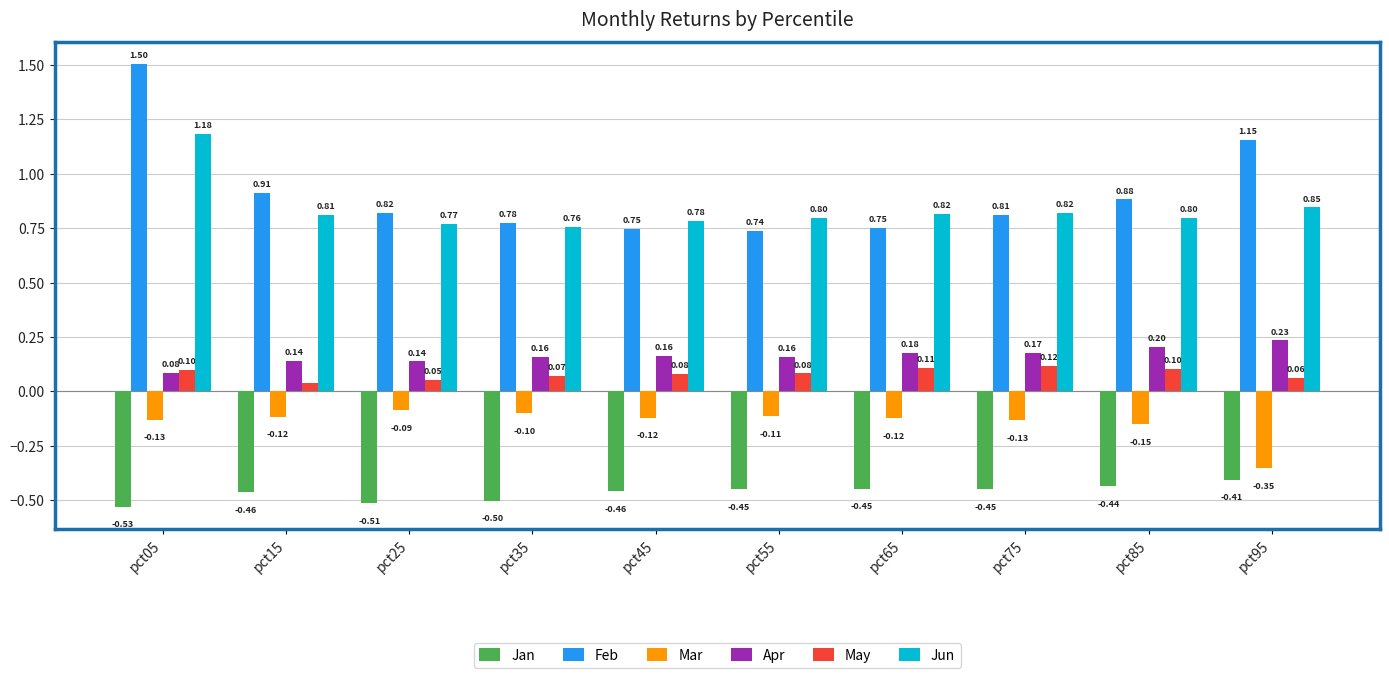

At which category is the sum across all series the highest?

pct05